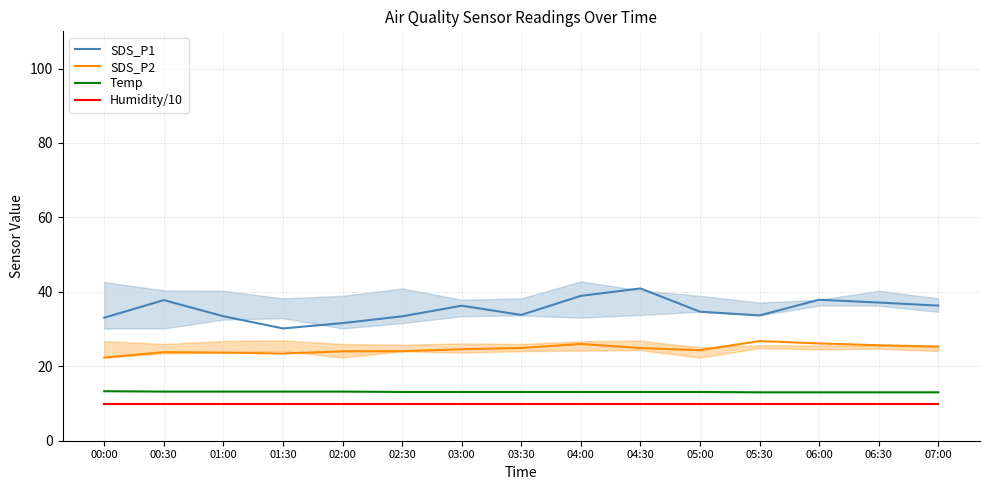

What are all the series names shown in the legend?

SDS_P1, SDS_P2, Temp, Humidity/10